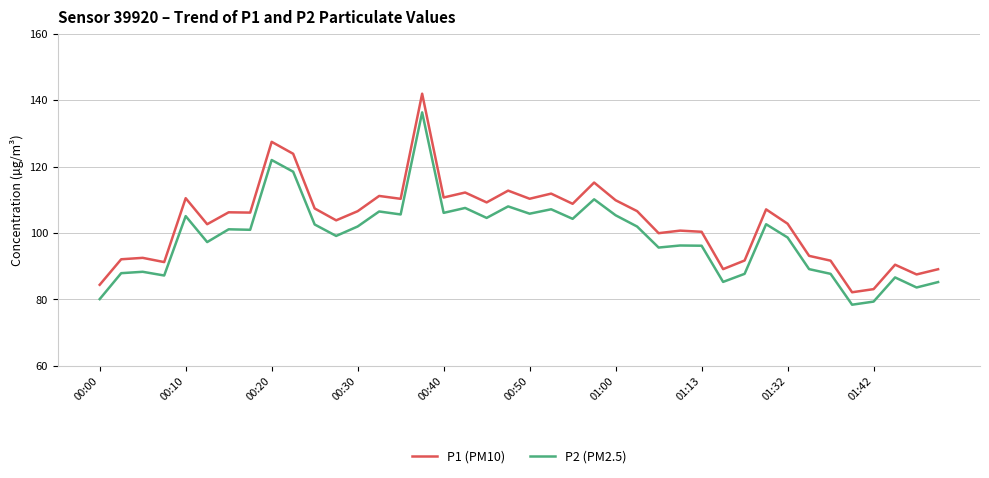

Which series has the largest range (max minus min)?

P1 (PM10)